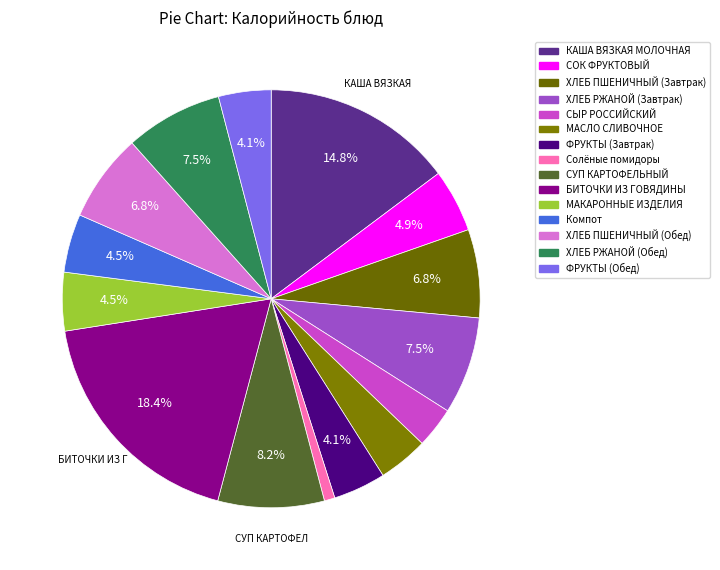

To the nearest percent, what is the combined percentage of СОК ФРУКТОВЫЙ and КАША ВЯЗКАЯ МОЛОЧНАЯ?

20%